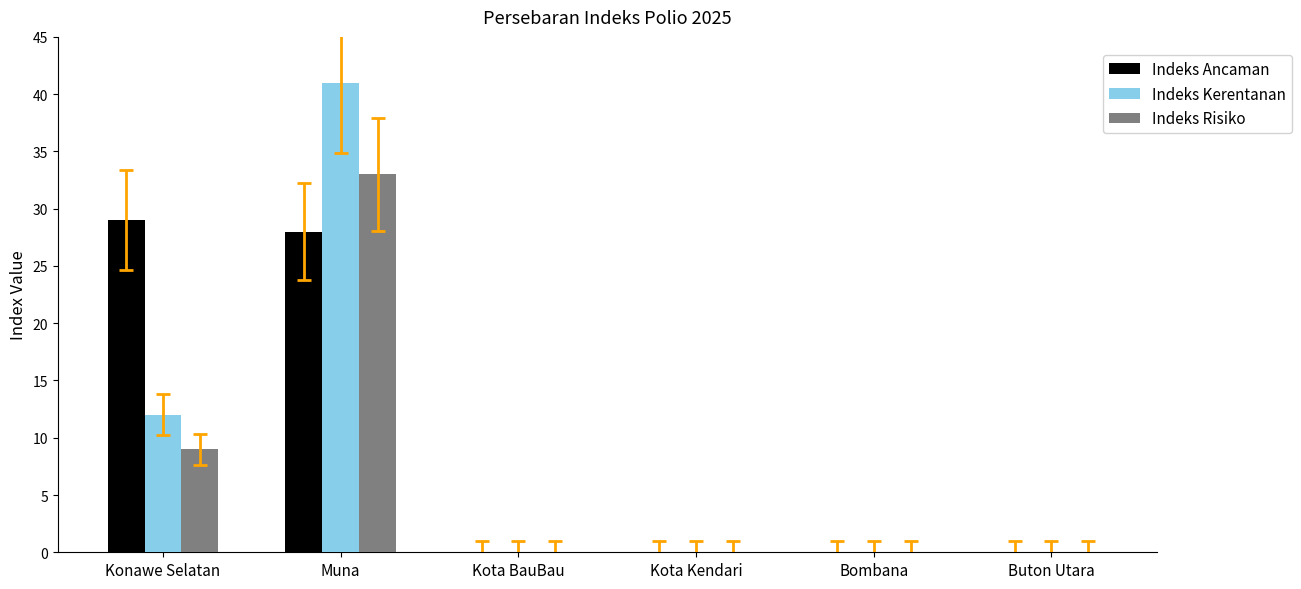

Count the number of categories in the chart.

6